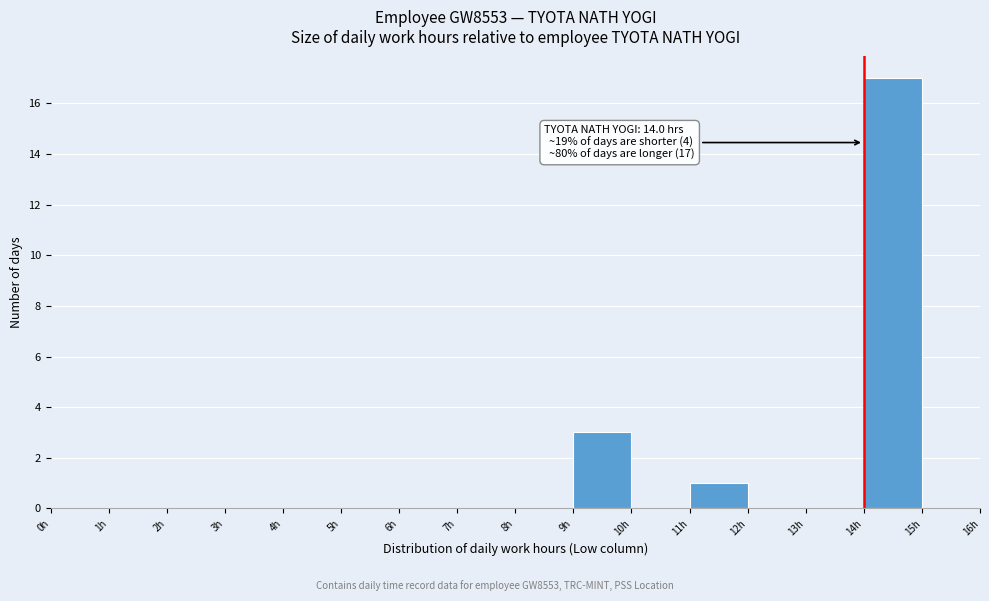

Over which range of the x-axis is the bar tallest?

14 to 15